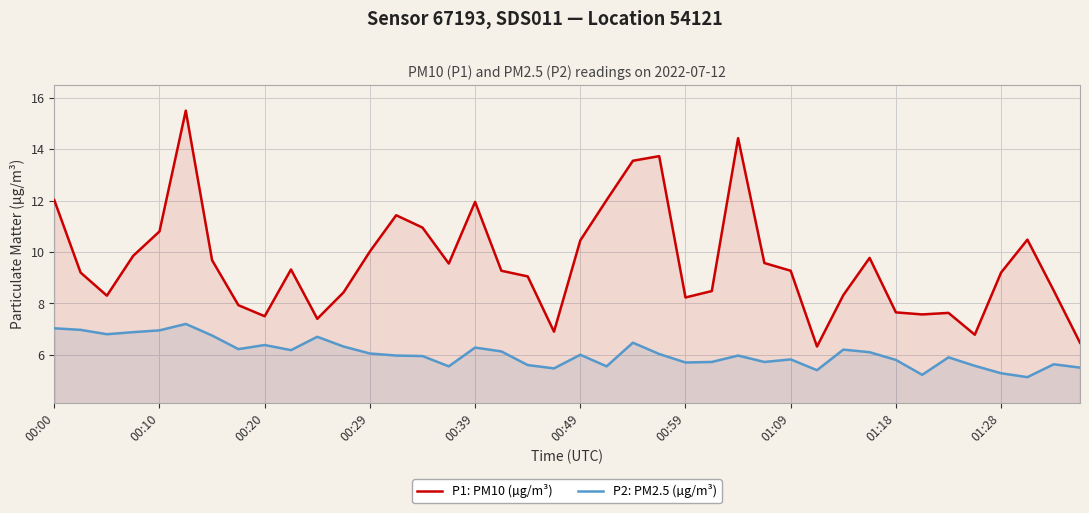

At which category does the chart reach its minimum across all series?

37